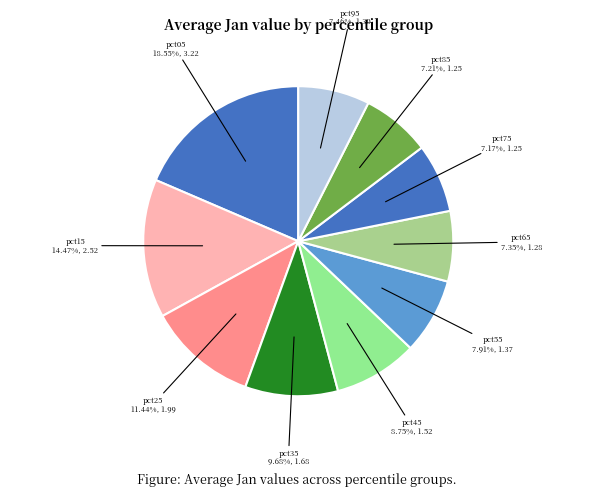

What percentage is the pct05 slice, to the nearest percent?

19%